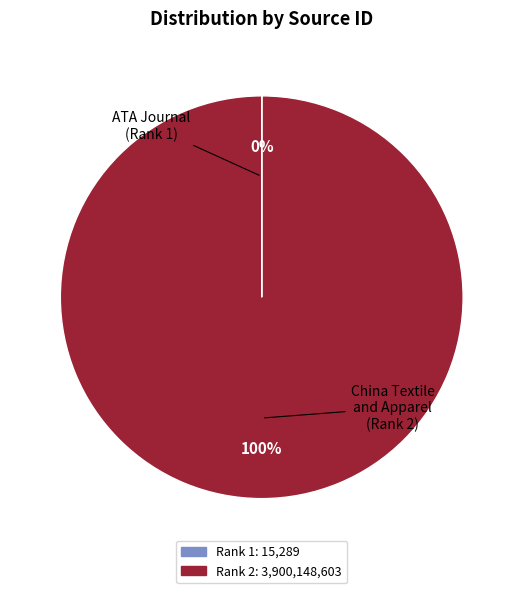

Is there any slice that represents more than half of the pie?

Yes